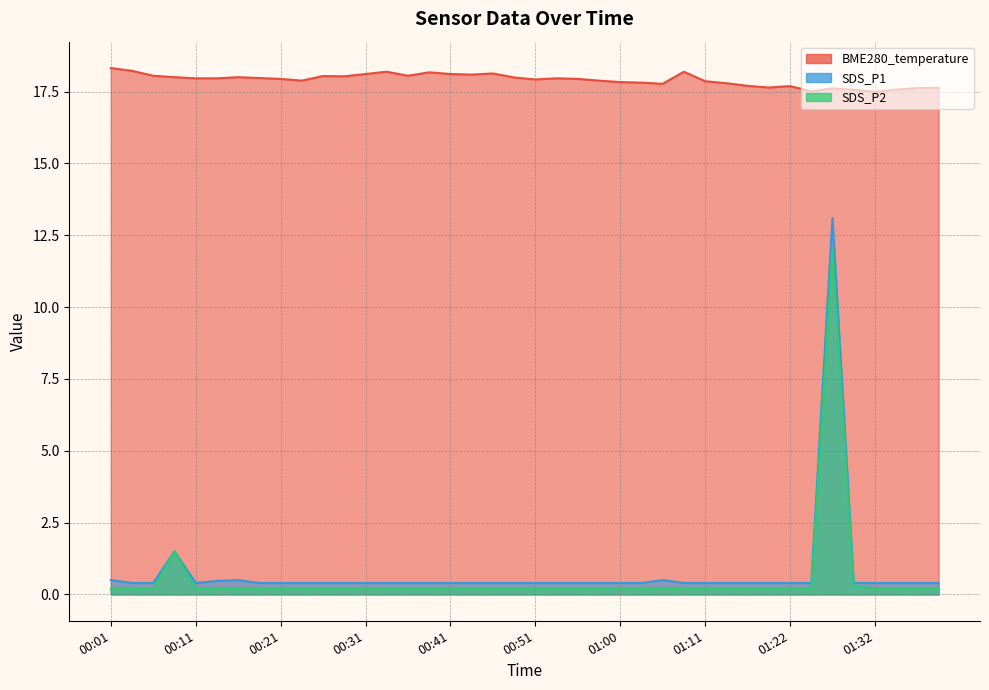

Which has a higher value, 01:13 or 01:27?

01:13